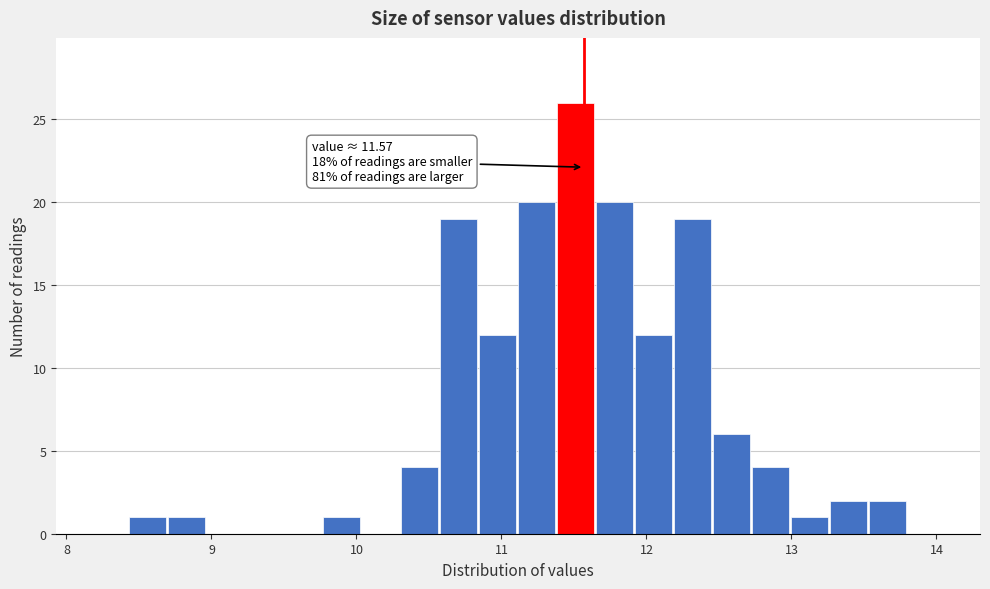

Around what value on the x-axis is the tallest bar? Give the approximate position of its centre, as read against the axis.

11.5